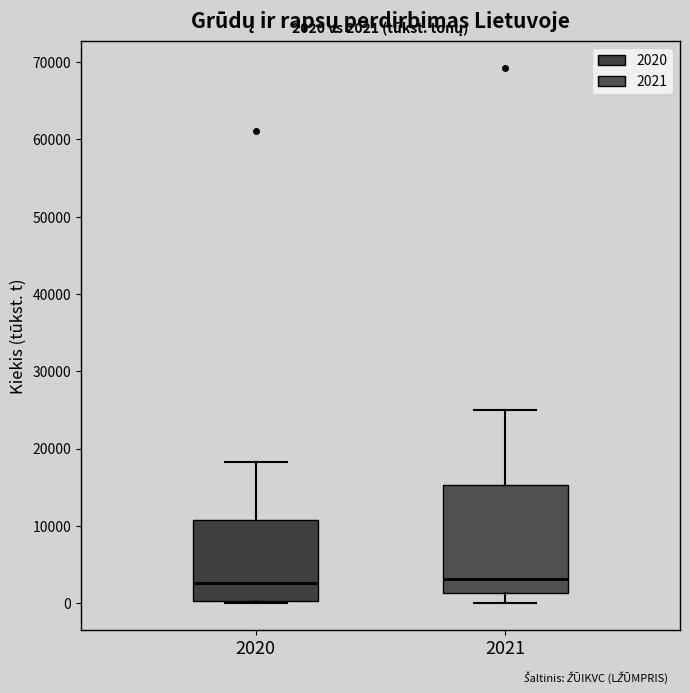

Comparing the boxes themselves (not the whiskers), which one is the tallest?

2021